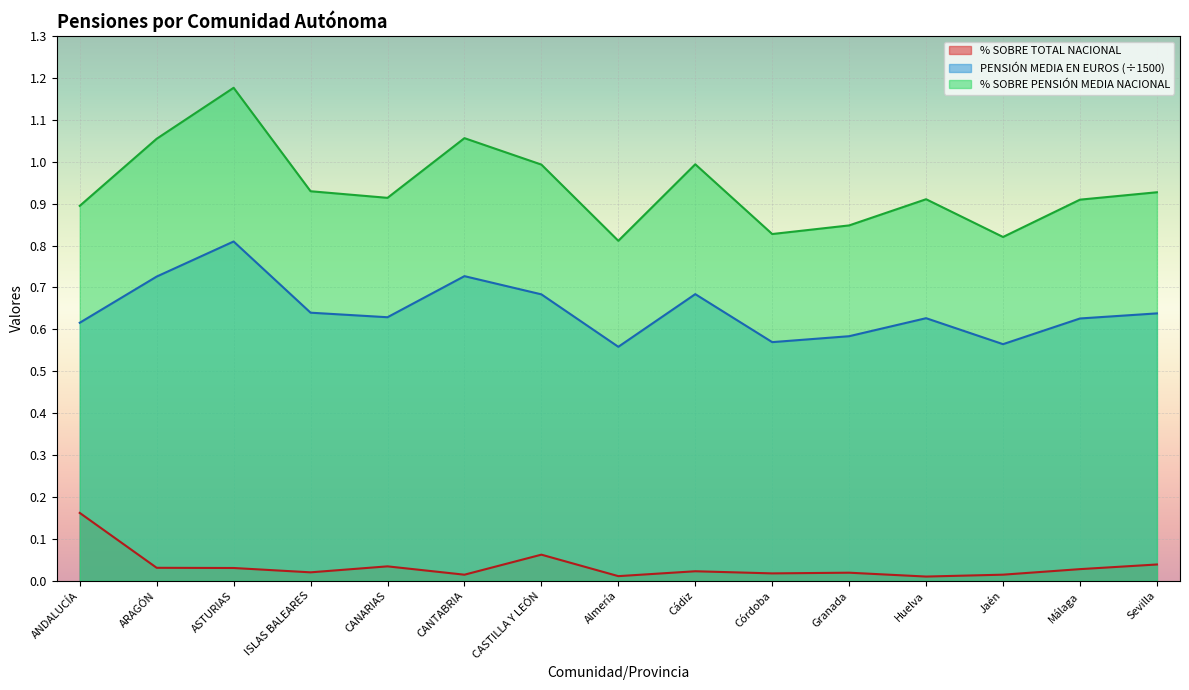

List the labels in order of % SOBRE TOTAL NACIONAL value, smallest first.

Huelva, Almería, CANTABRIA, Jaén, Córdoba, Granada, ISLAS BALEARES, Cádiz, Málaga, ASTURIAS, ARAGÓN, CANARIAS, Sevilla, CASTILLA Y LEÓN, ANDALUCÍA